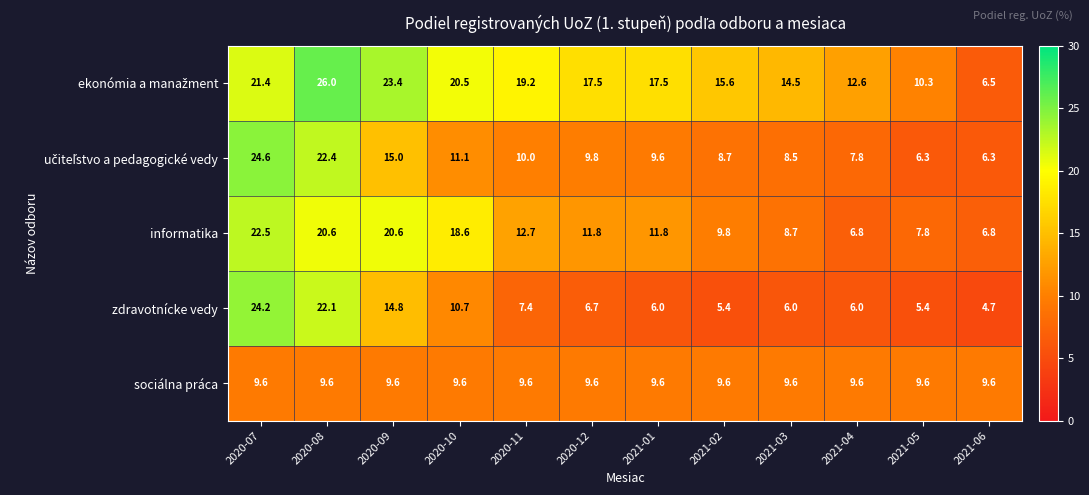

At how many categories does at least one series exceed 16?

7